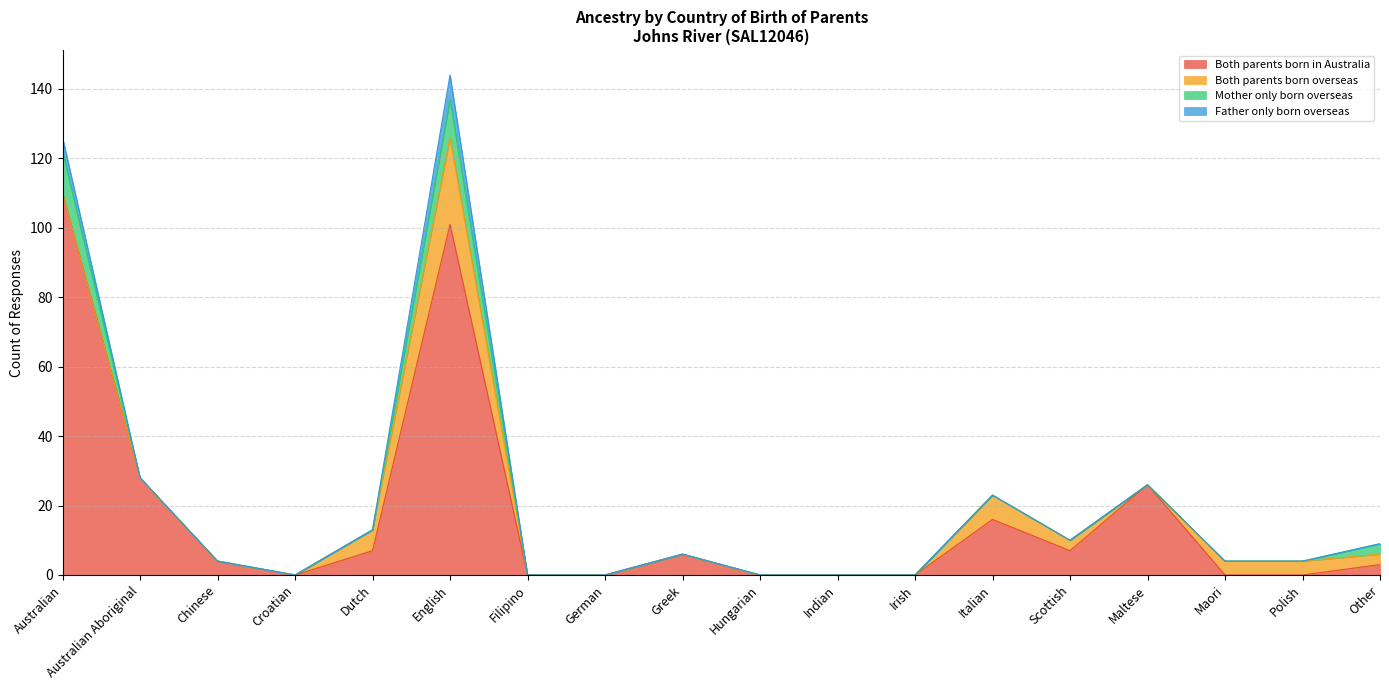

What is the total value across all series at Maltese?

26